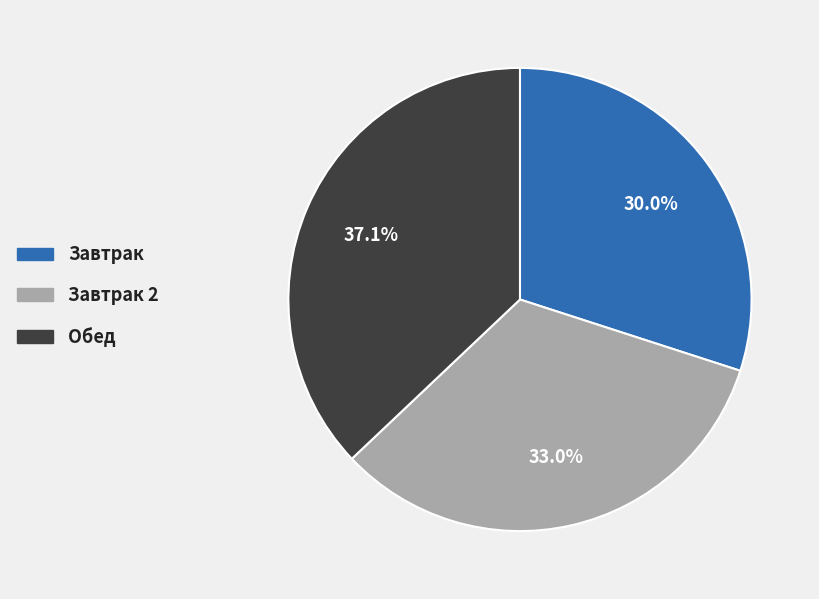

What percentage is the Завтрак 2 slice, to the nearest percent?

33%